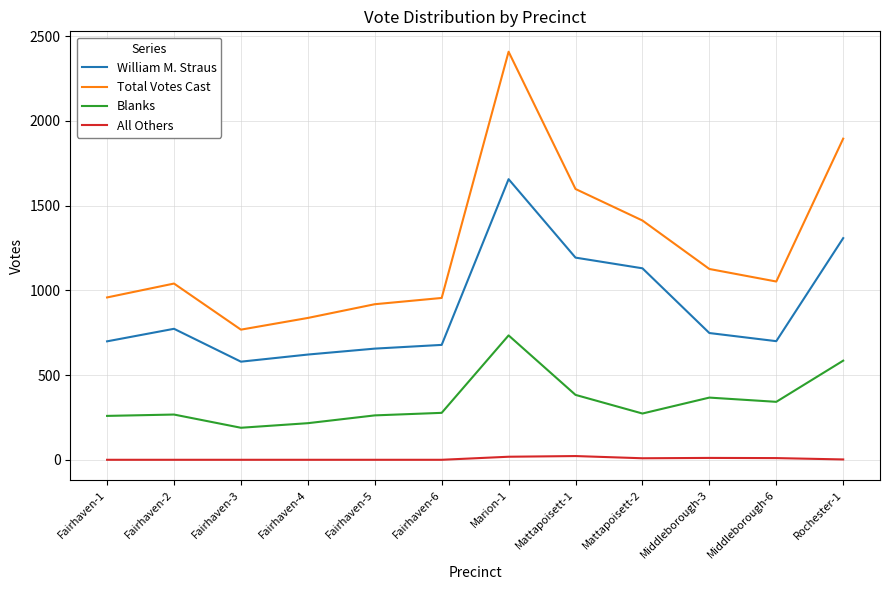

How many distinct data groups are displayed?

4